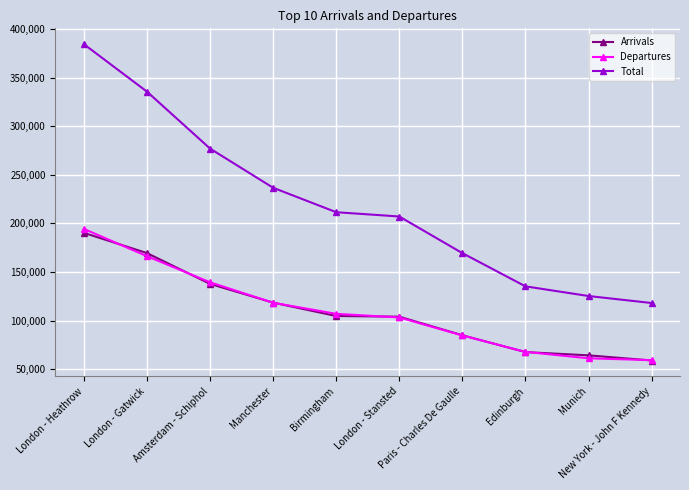

What are all the series names shown in the legend?

Arrivals, Departures, Total